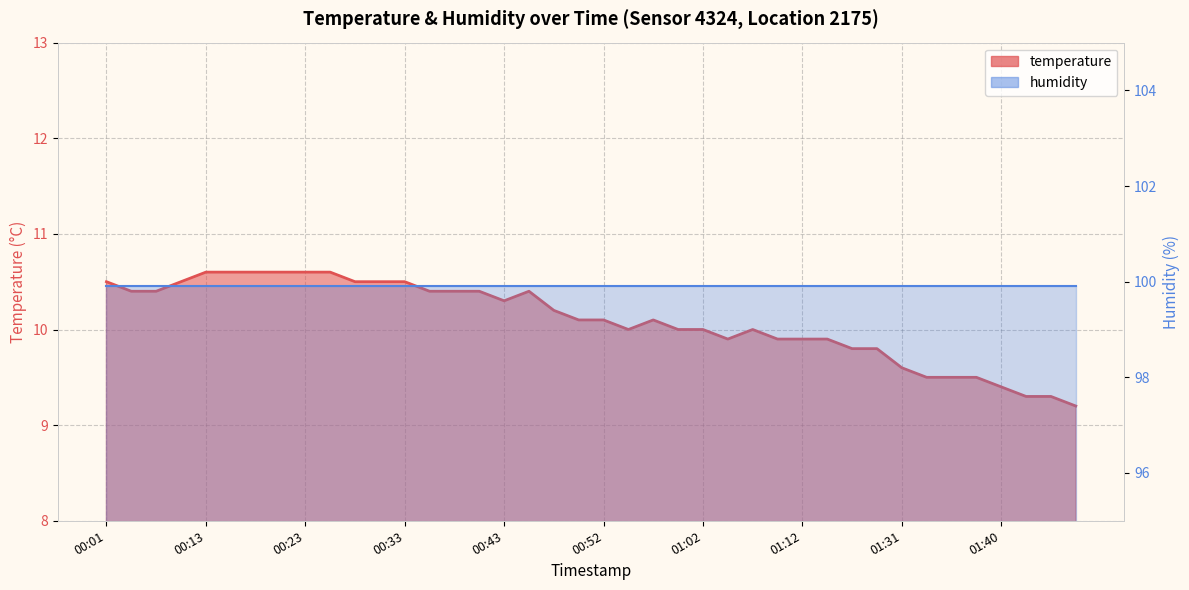

What is the change in value from 00:13 to 01:05?

-0.7